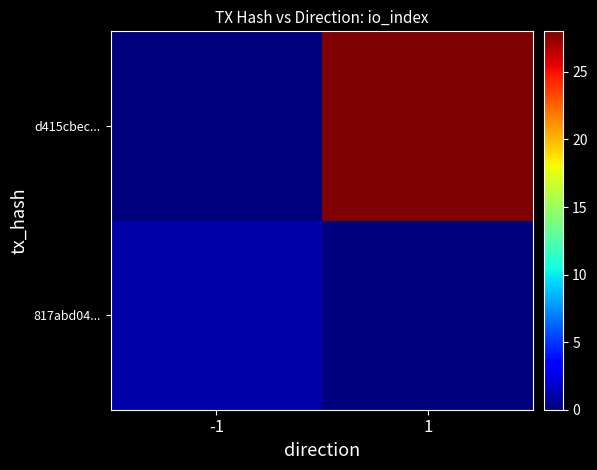

How many series are shown in this chart?

2